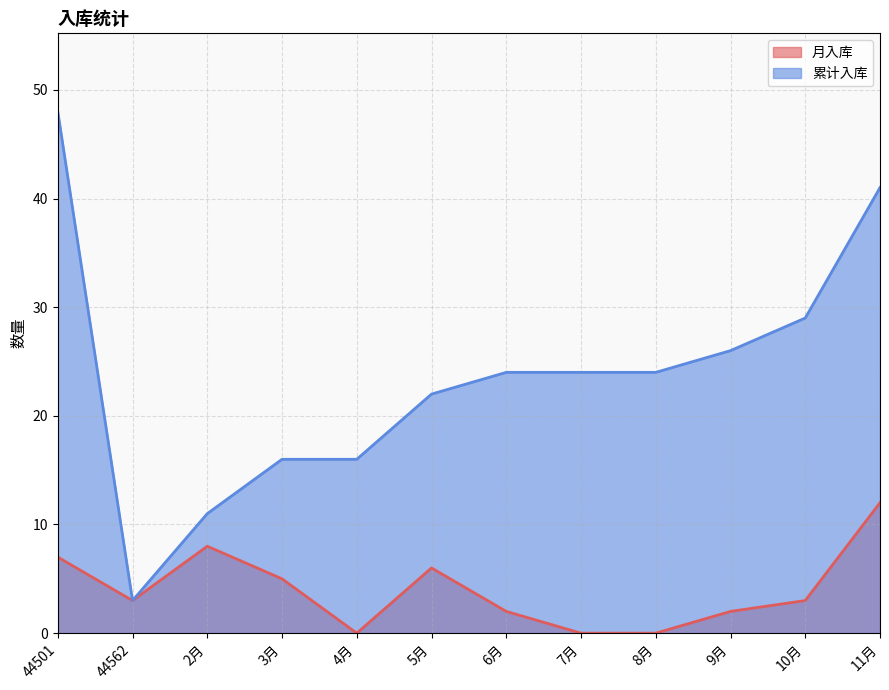

What is the difference between the maximum and second lowest values in the 月入库 series?

12